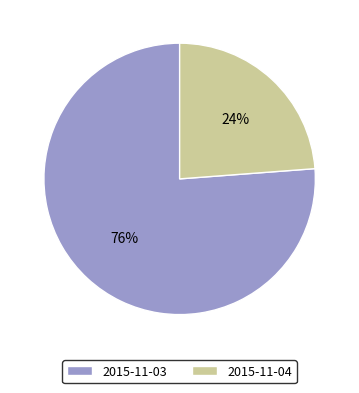

To the nearest percent, what portion does 2015-11-04 represent?

24%